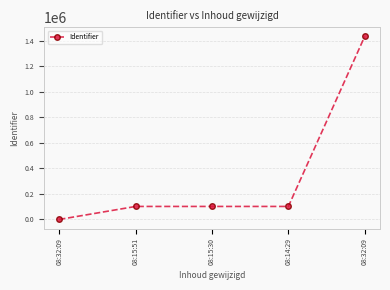

List the labels in order of value, largest first.

08:32:09, 08:15:30, 08:14:29, 08:15:51, 08:32:09